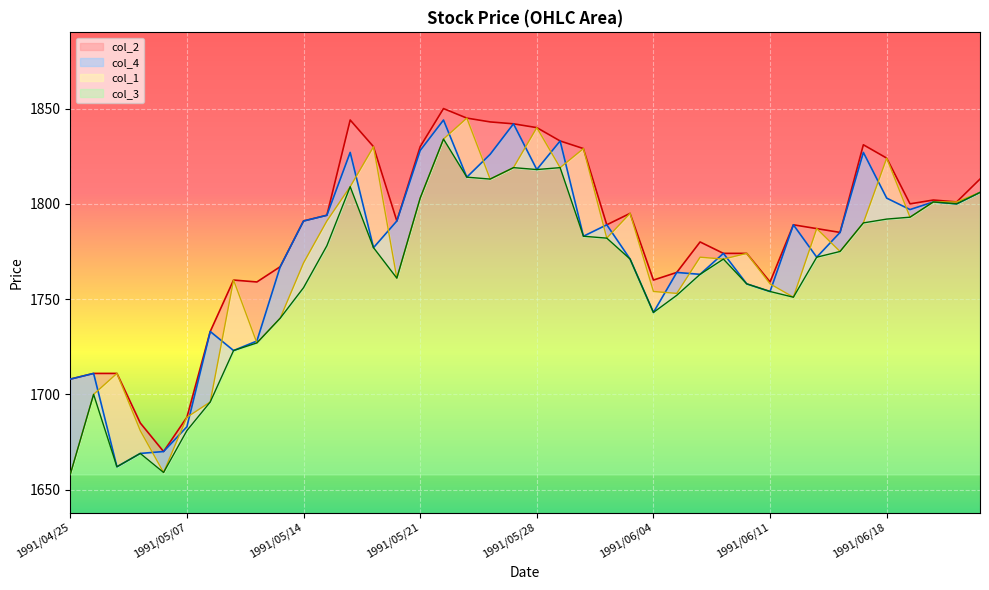

True or false: col_3 and col_2 intersect in this chart.

False